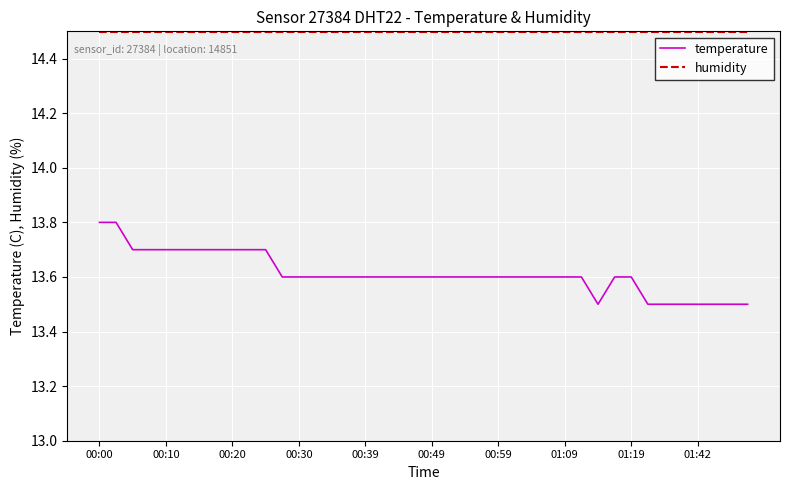

What is the difference between the maximum and minimum values in the temperature series?

0.3